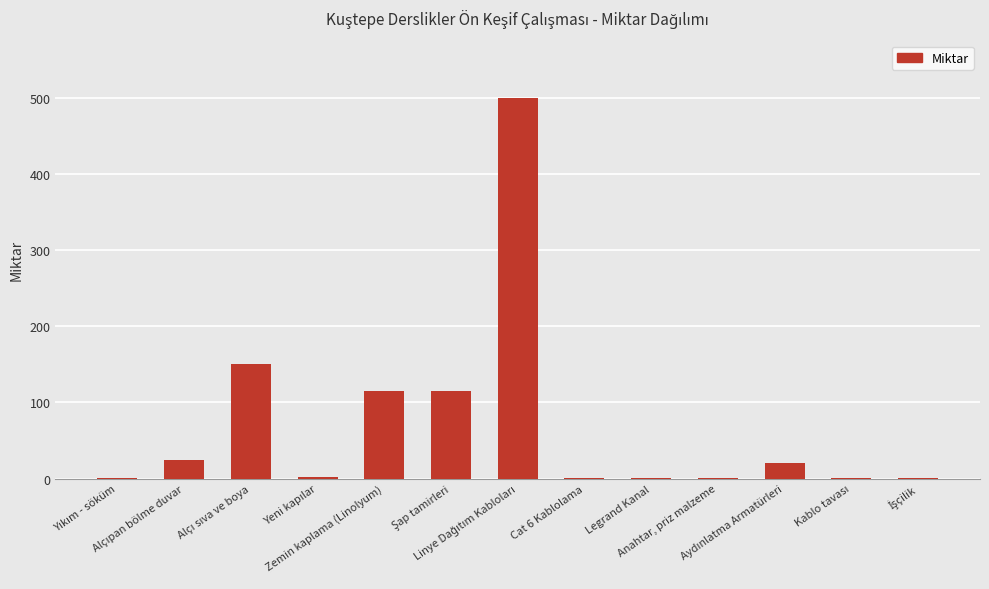

What is the greatest value displayed?

500